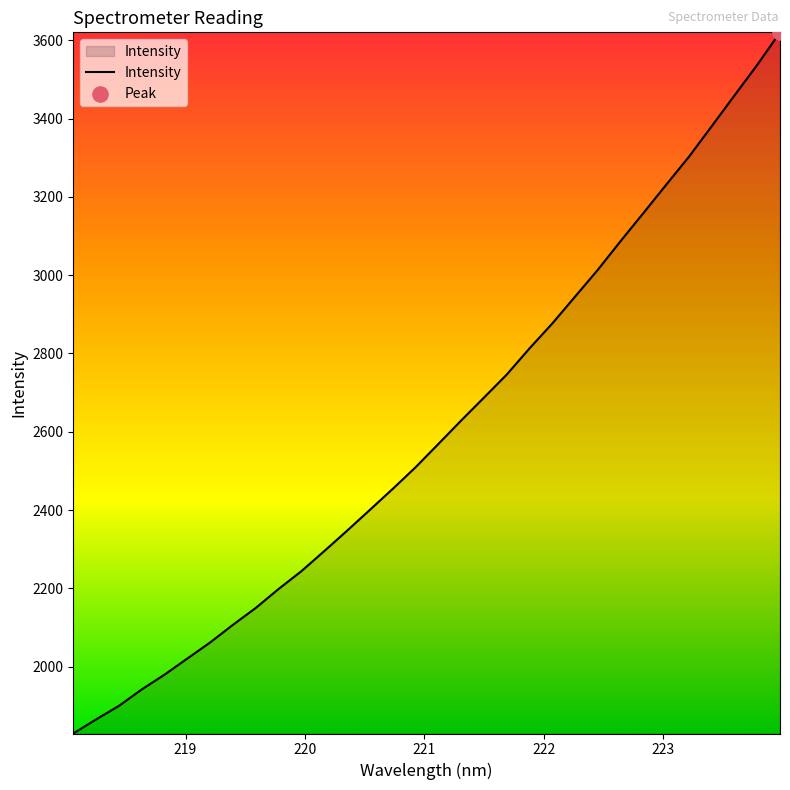

What is the difference between the maximum and minimum values?

1791.8